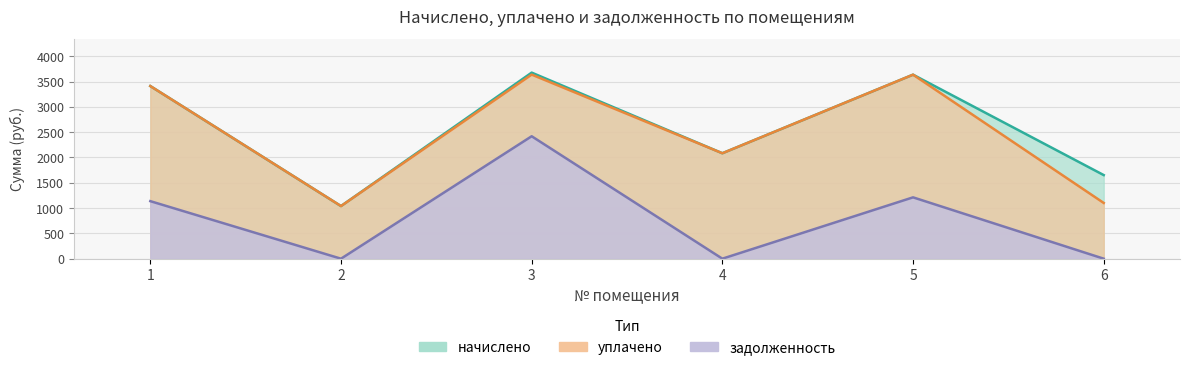

In начислено, how many points are lower than both neighbors (excluding endpoints)?

2